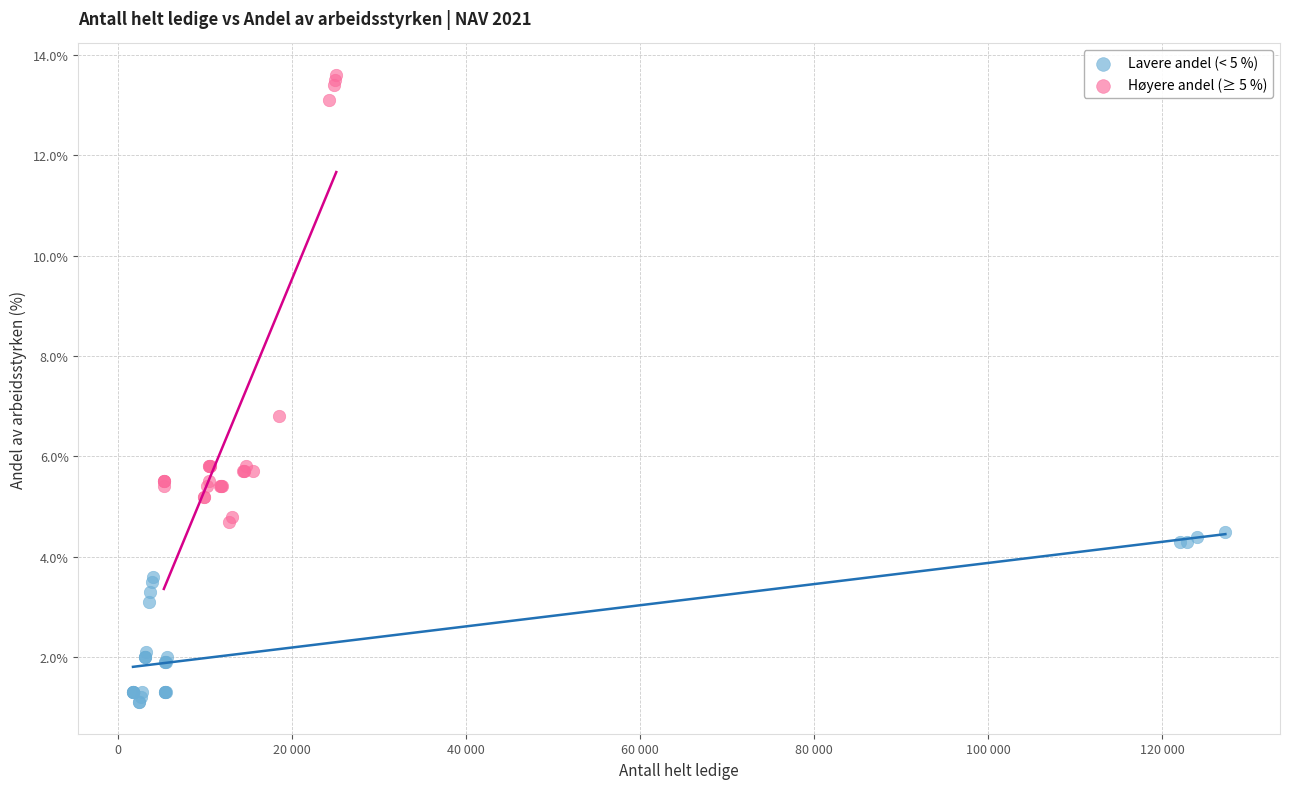

Which series contains the lowest Y value?

Lavere andel (< 5 %)